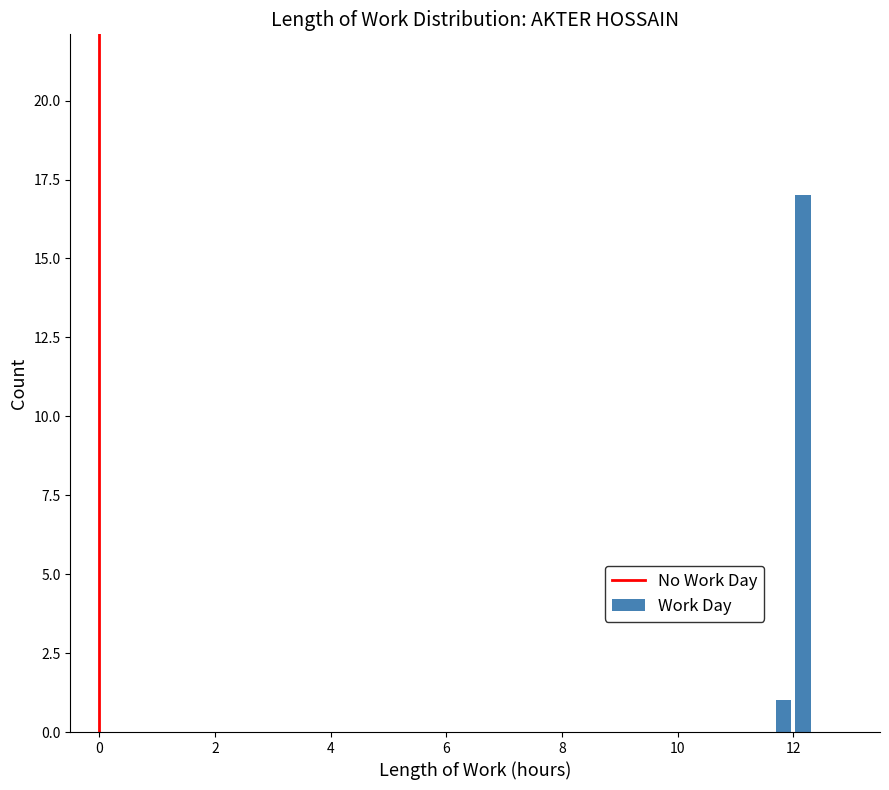

Read against the x-axis, roughly where is the centre of the tallest bar?

12.2